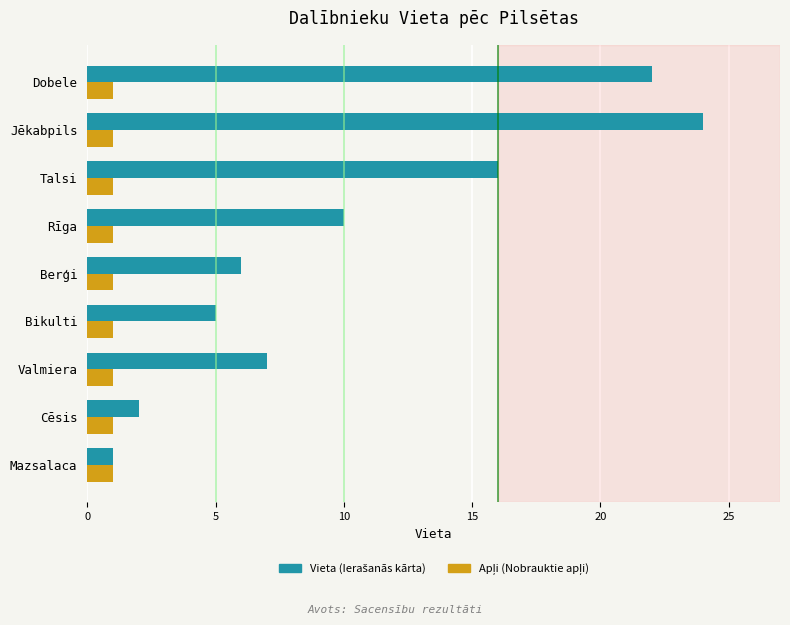

At how many categories does at least one series exceed 3?

7